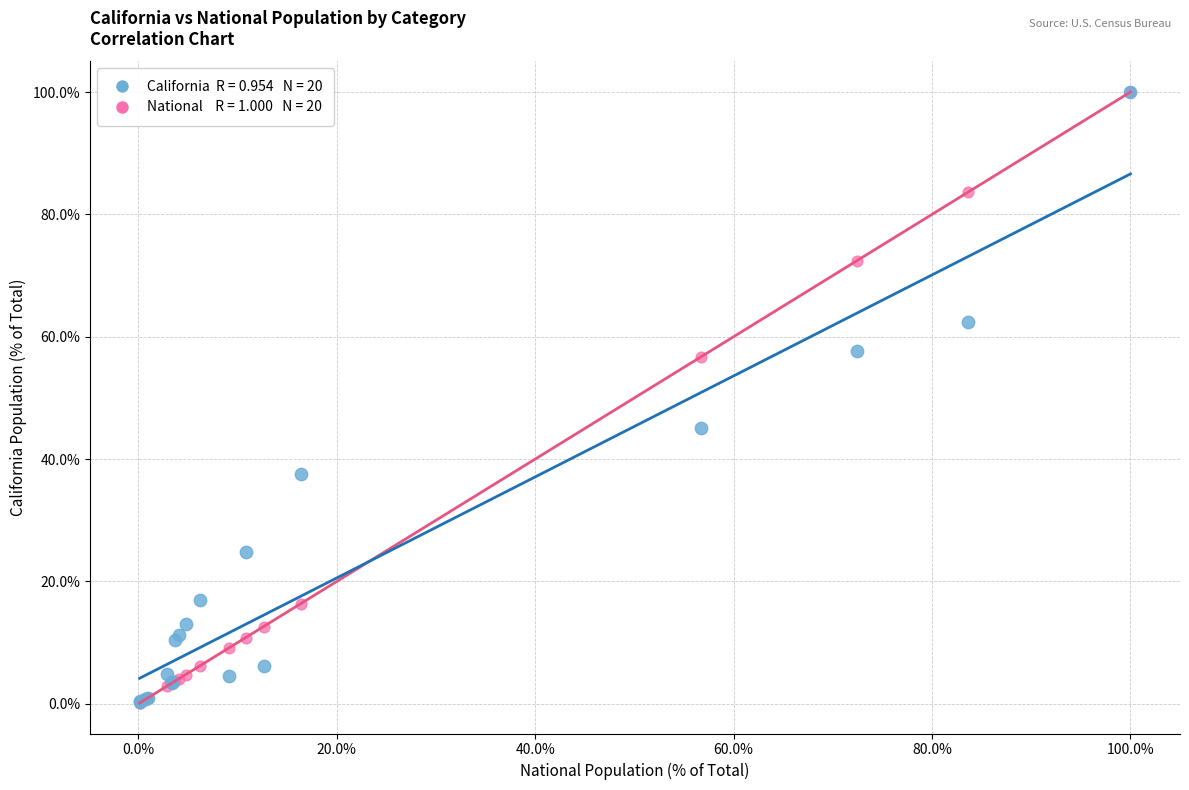

Across all series, what Y value is closest to 50?

45.1